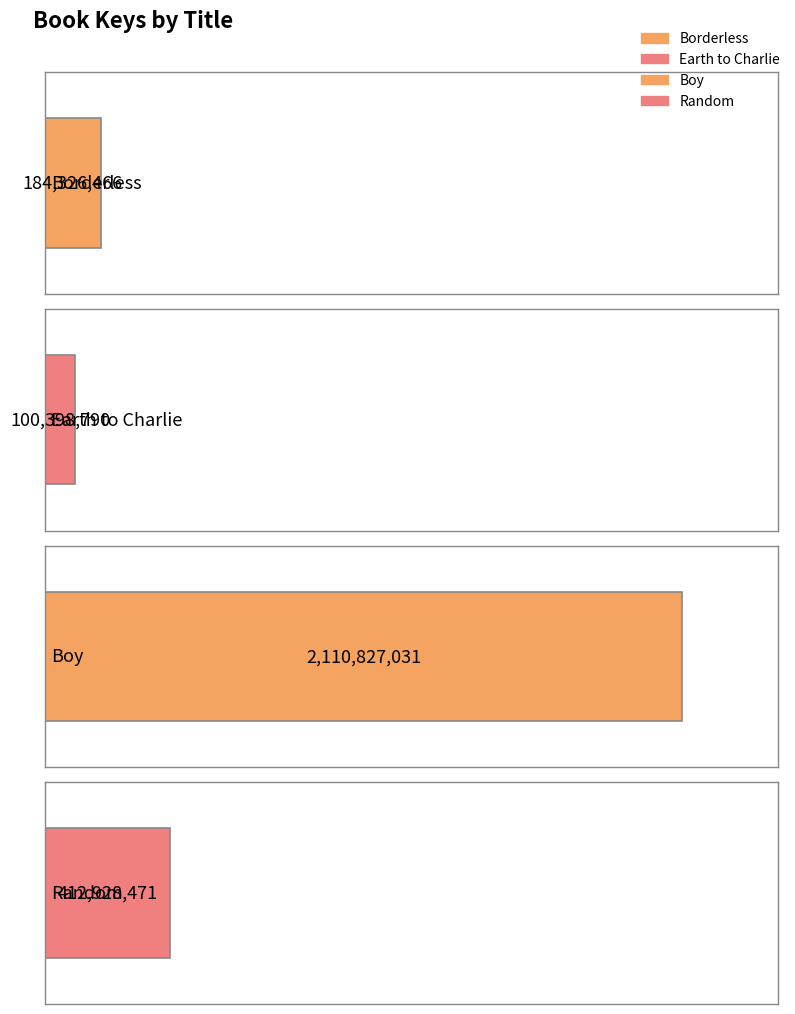

The value at Boy is 2110827031. True or false?

True